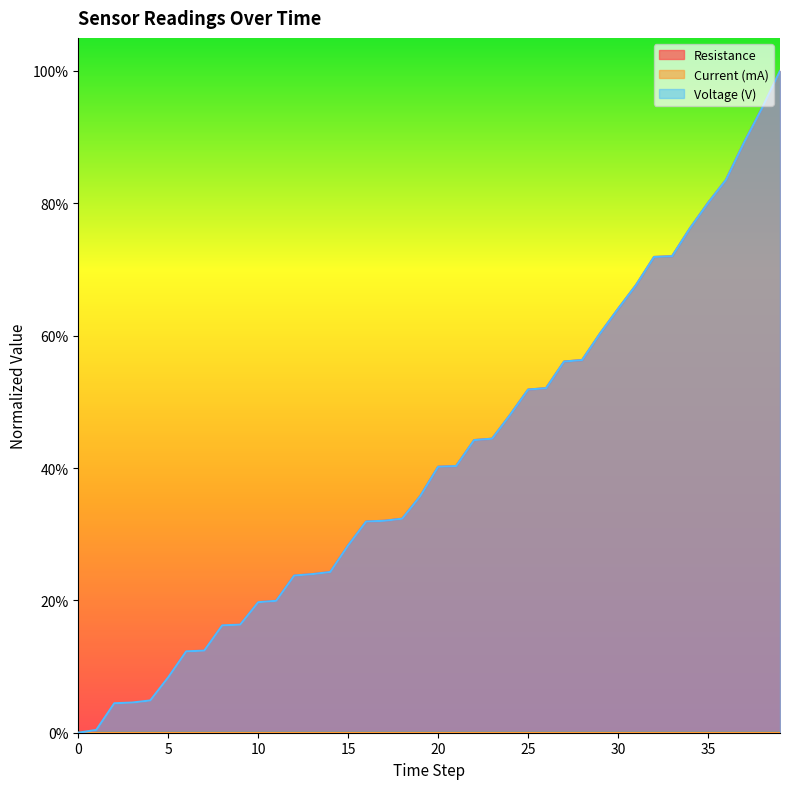

What is the value of the Resistance point at the 7th from the left?

0.1